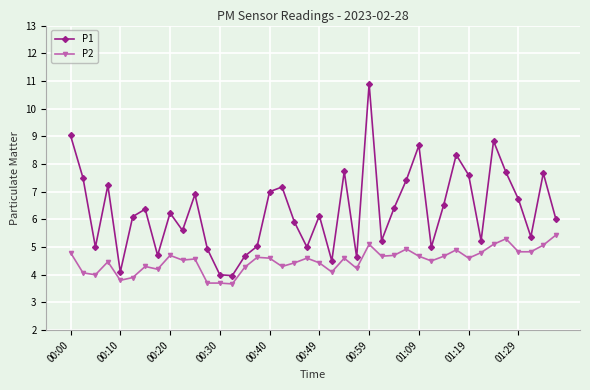

True or false: P2 and P1 cross at least once.

False